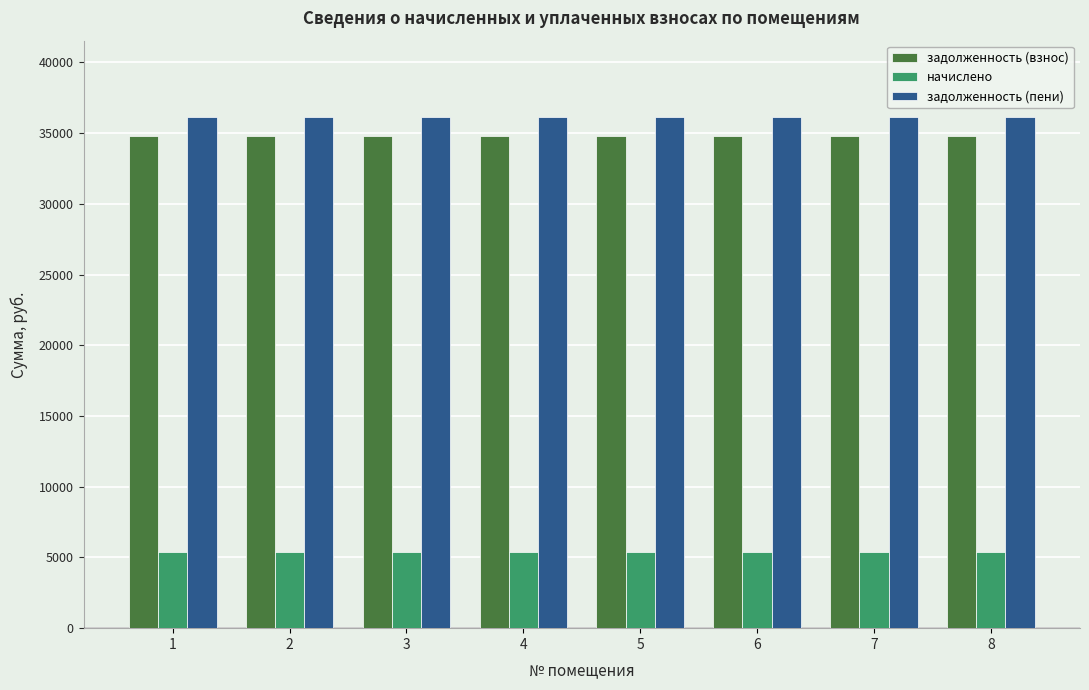

Which series has the largest total across all categories?

задолженность (пени)